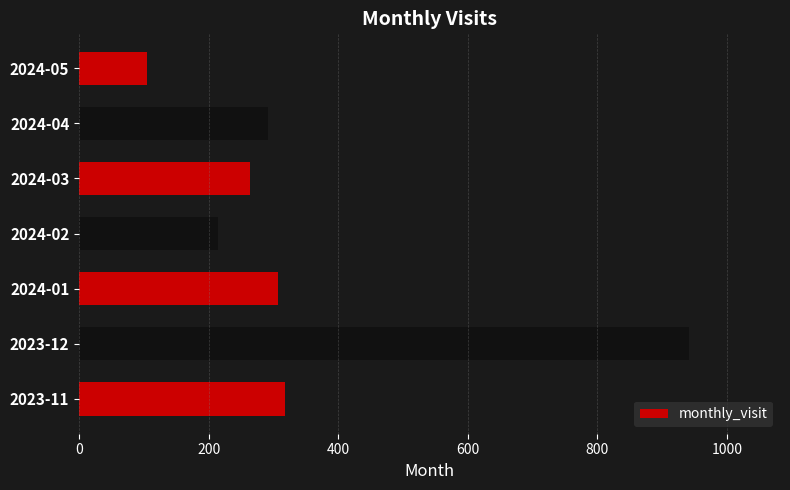

What value does the data have at 2024-02?

214